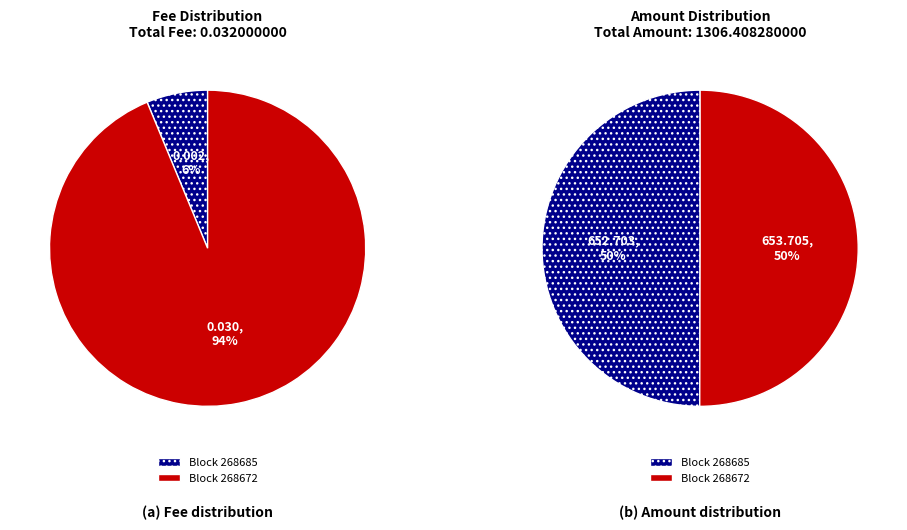

The 268685 slice represents 15% of the pie. True or false?

False